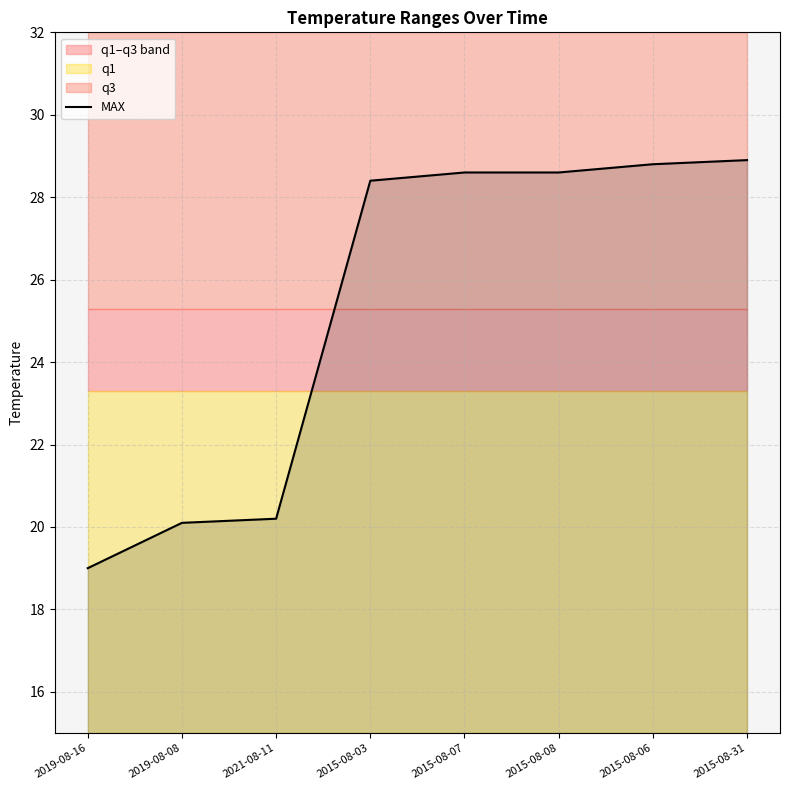

What is the value of the 7th point from the left?

28.8